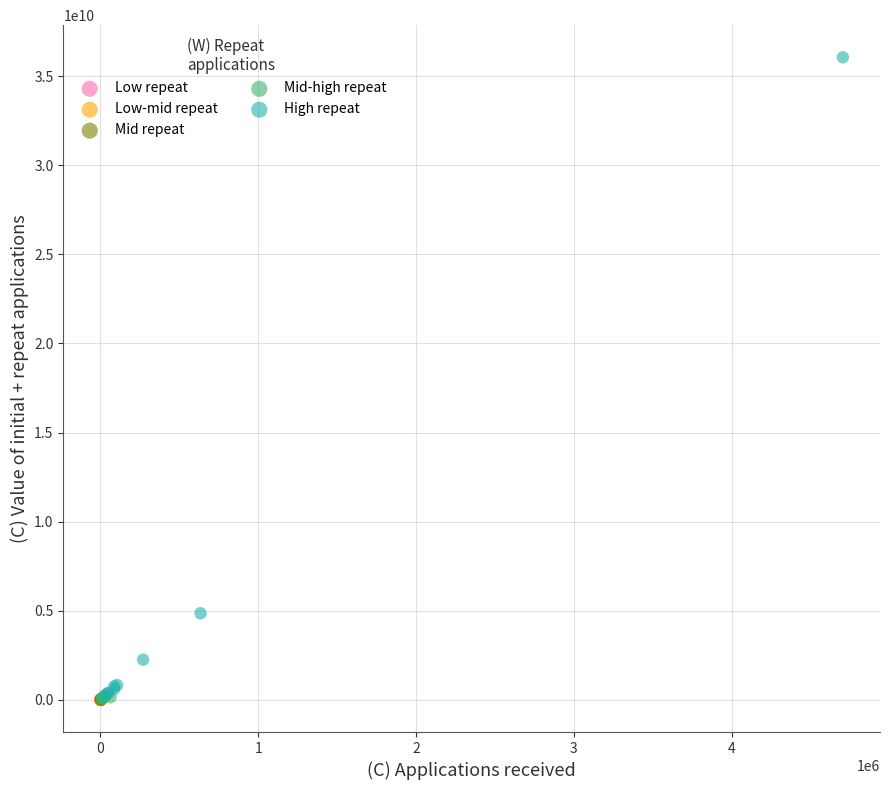

Which series has the largest Y range (max minus min)?

High repeat